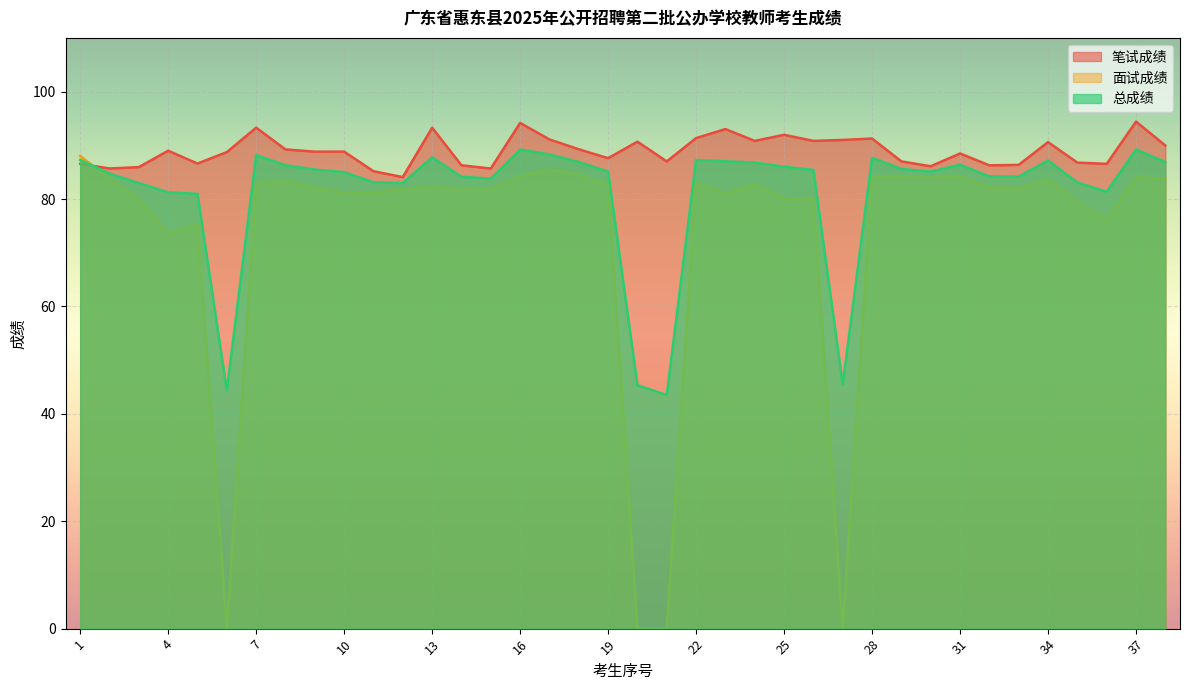

At which label does 笔试成绩 first exceed 88?

4